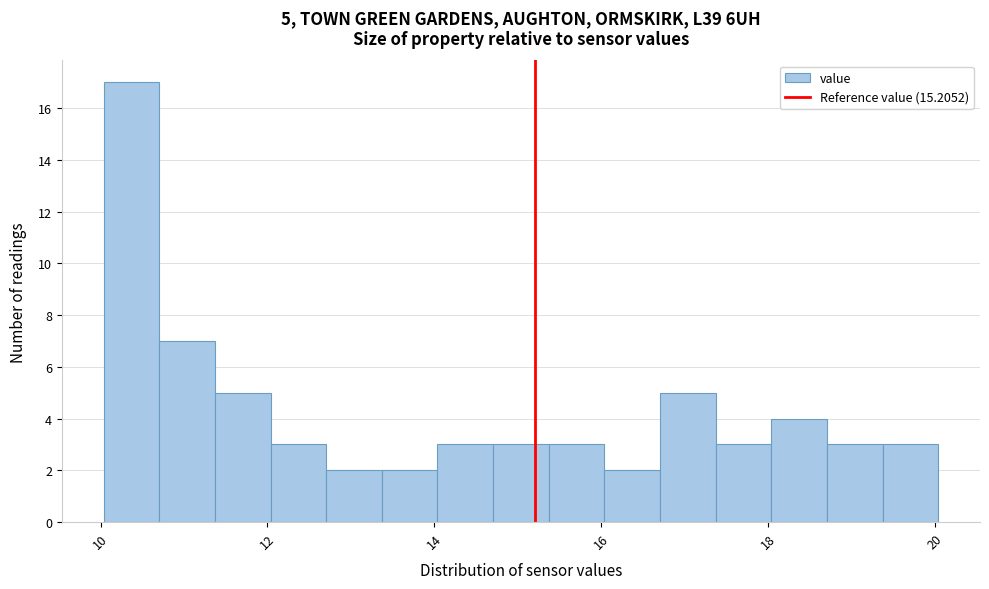

Around what value on the x-axis is the tallest bar? Give the approximate position of its centre, as read against the axis.

10.4